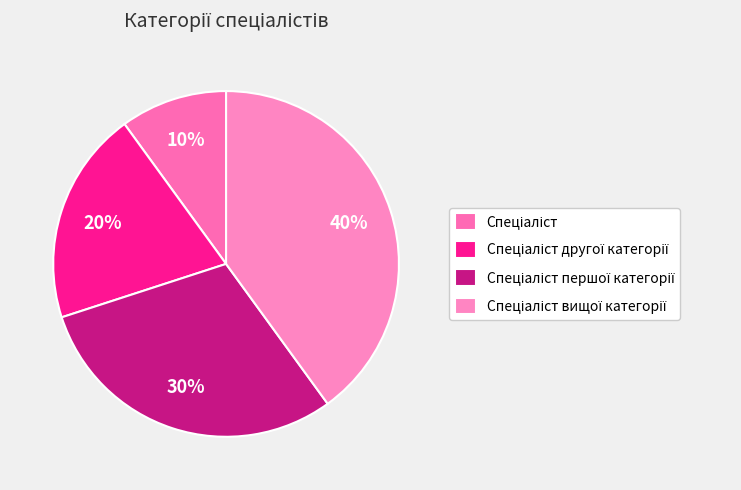

How many slices are in this pie chart?

4